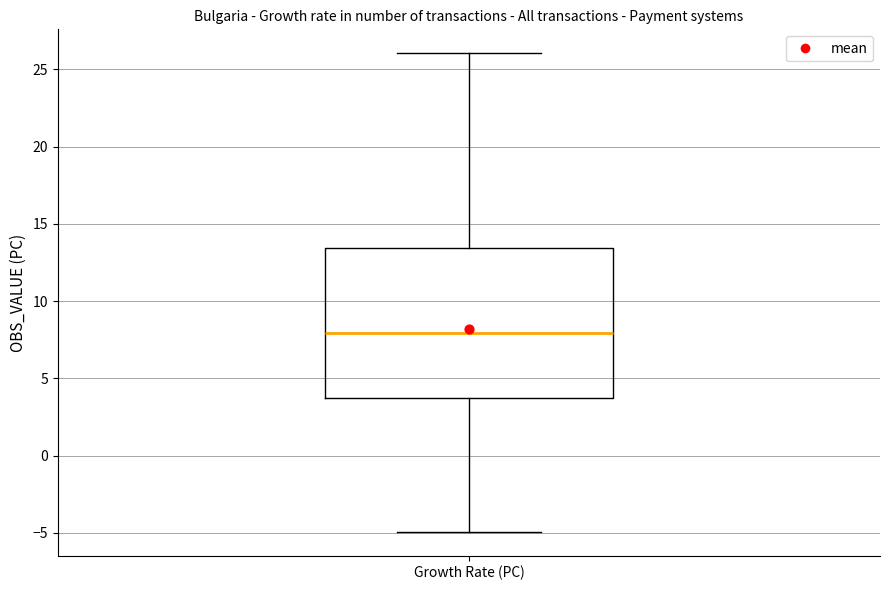

Transcribe this box plot: give where the median line is, the range the box spans, and where the two whiskers end, as read against the y-axis. The values are not printed on the chart, so give them approximately, as read against the axis.

median 8.0, box 3.5 to 13.5, whiskers -5.0 to 26.0